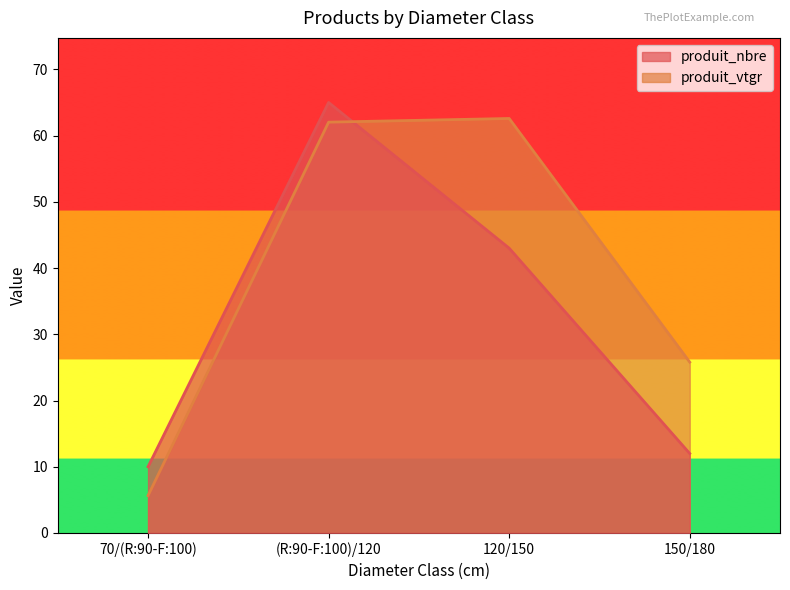

What position from the right is 150/180?

1